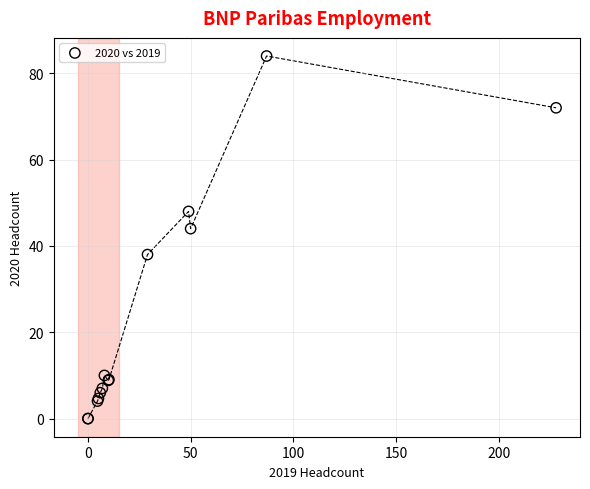

What Y value in the scatter plot is closest to 42?

44.0